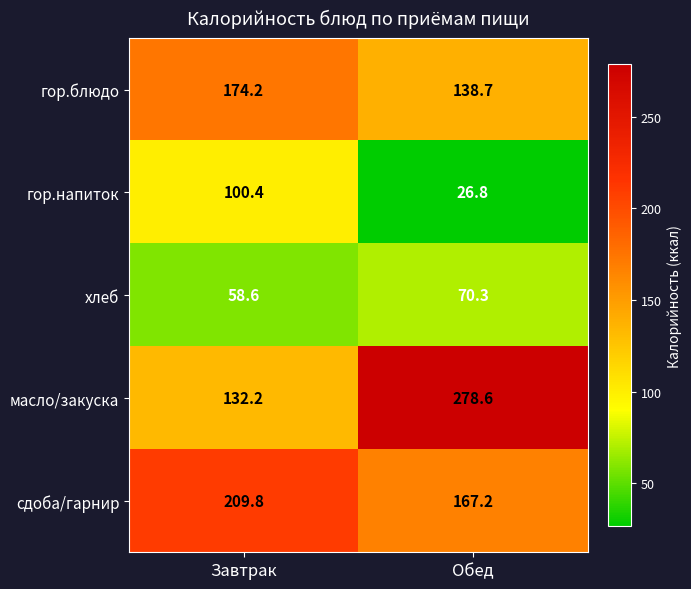

What is the total value across all series at Обед?

681.6